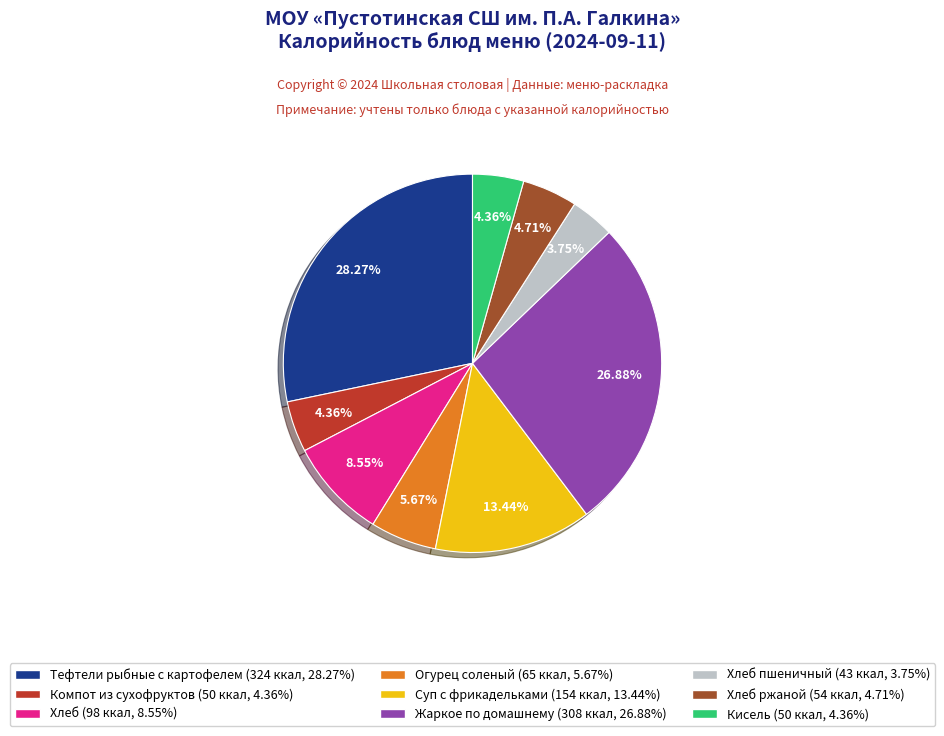

To the nearest percent, what is the difference between the largest and smallest slice percentages?

25%